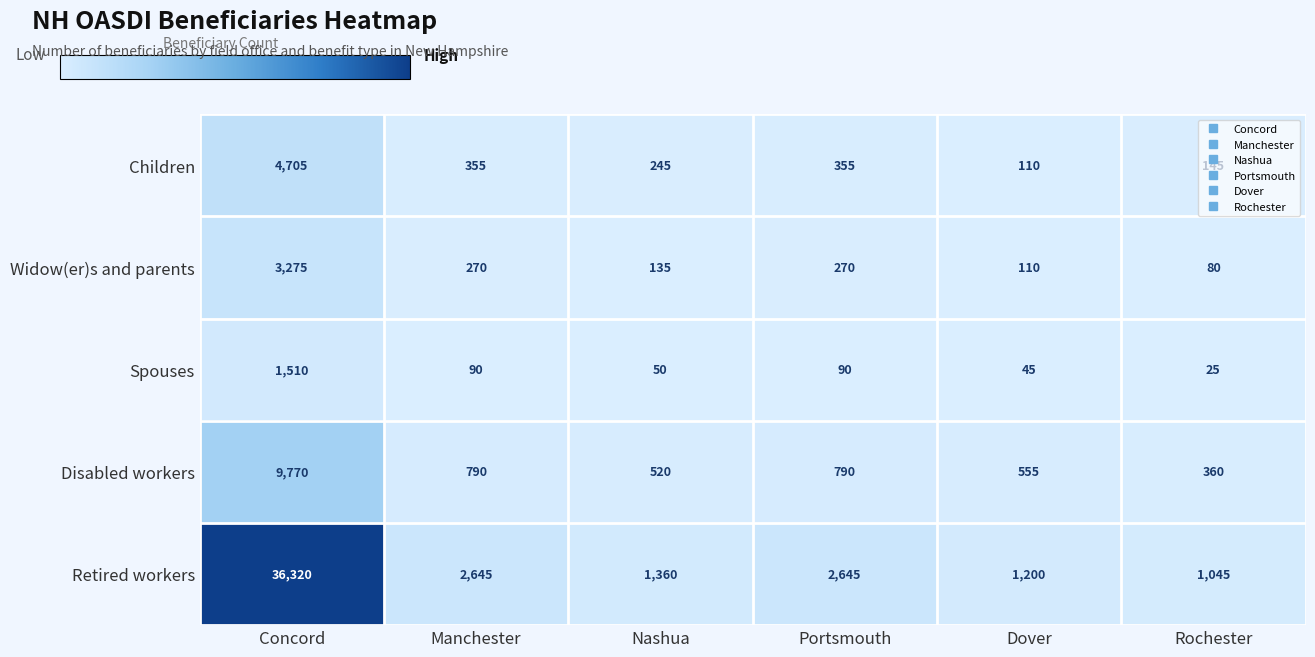

What is the sum of the Spouses values at Dover and Concord?

1555